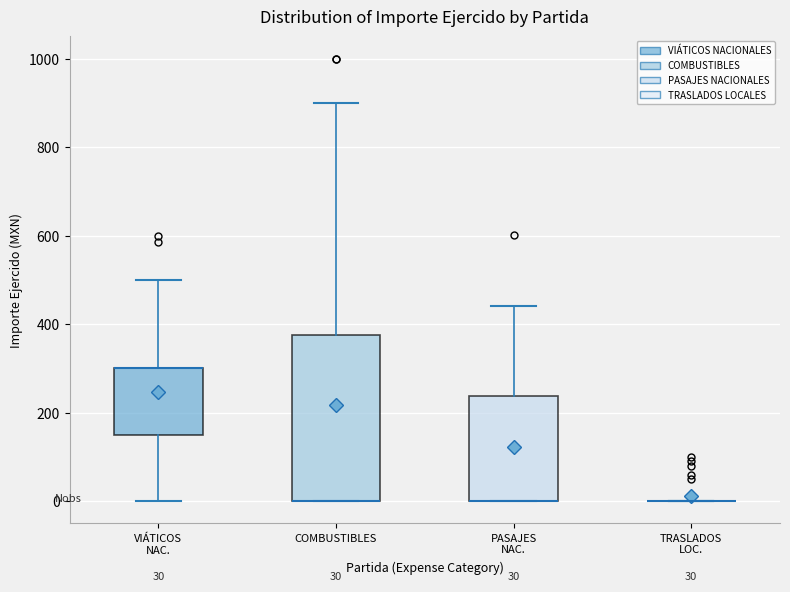

Which box is the tallest, from its lower edge to its upper edge?

COMBUSTIBLES